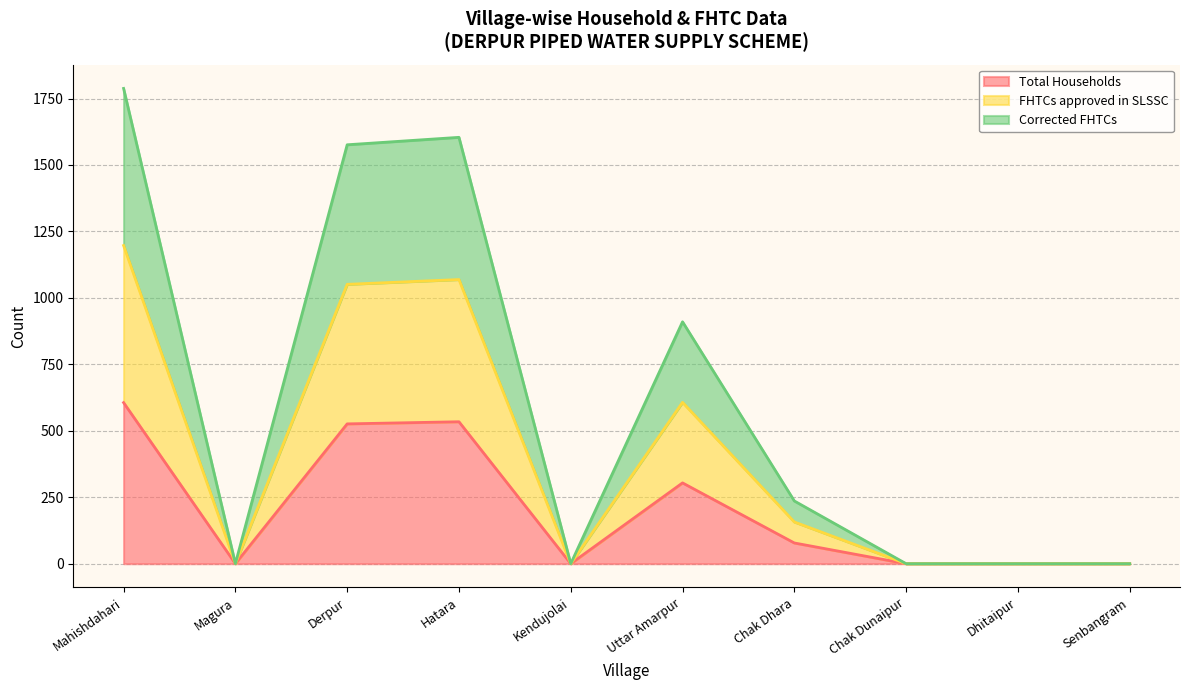

Does the chart have visible grid lines?

Yes